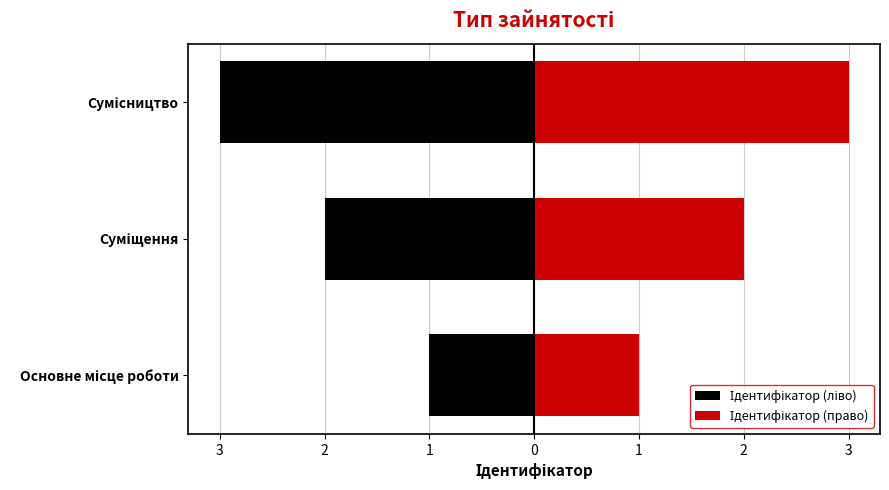

The value of Ідентифікатор (право) at Сумісництво is 3. True or false?

True